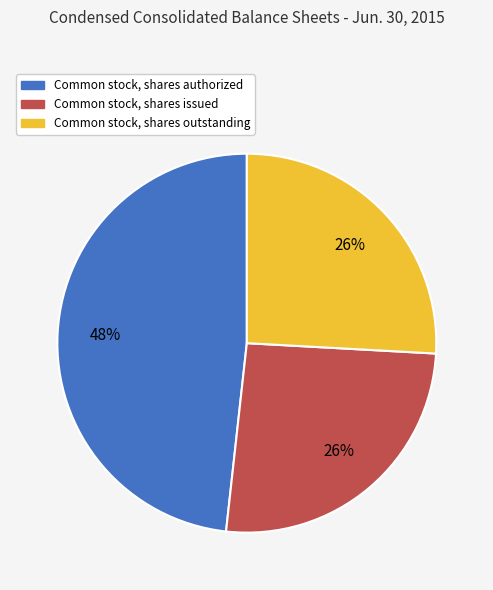

Which category has the biggest portion of the pie?

Common stock, shares authorized